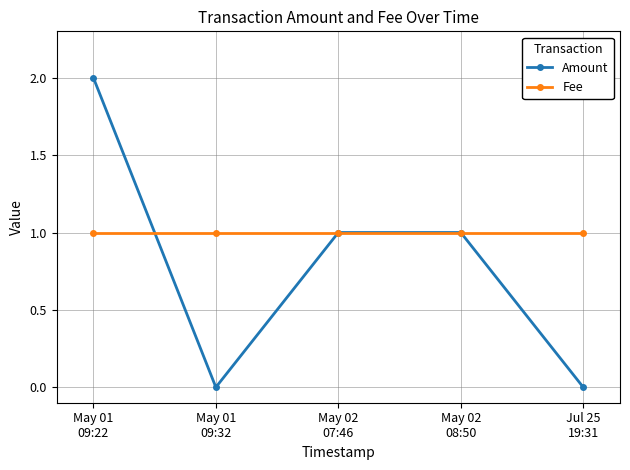

What position from the left is May 01
09:22?

1